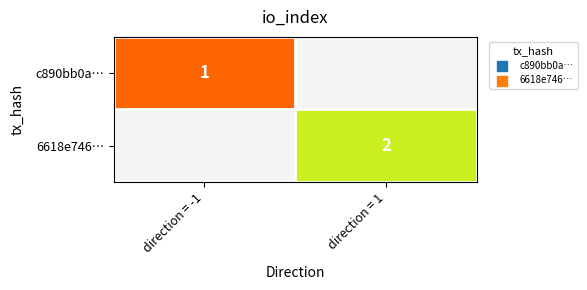

Is the value of 6618e746… at direction = 1 greater than the value of c890bb0a… at direction = -1?

Yes